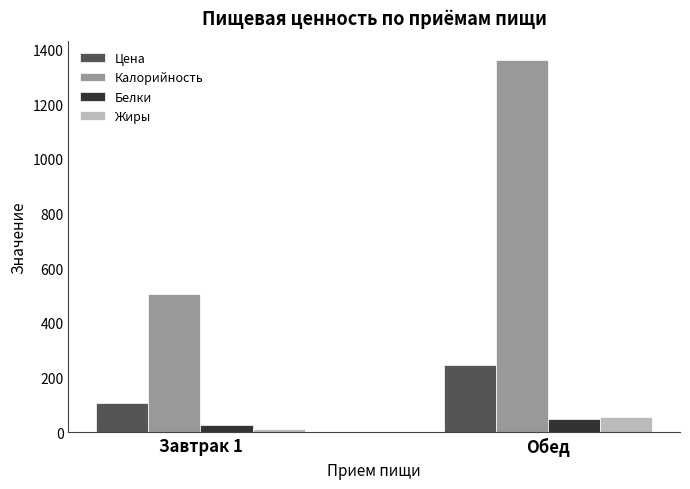

The value of Цена at Завтрак 1 is 55.7. True or false?

False